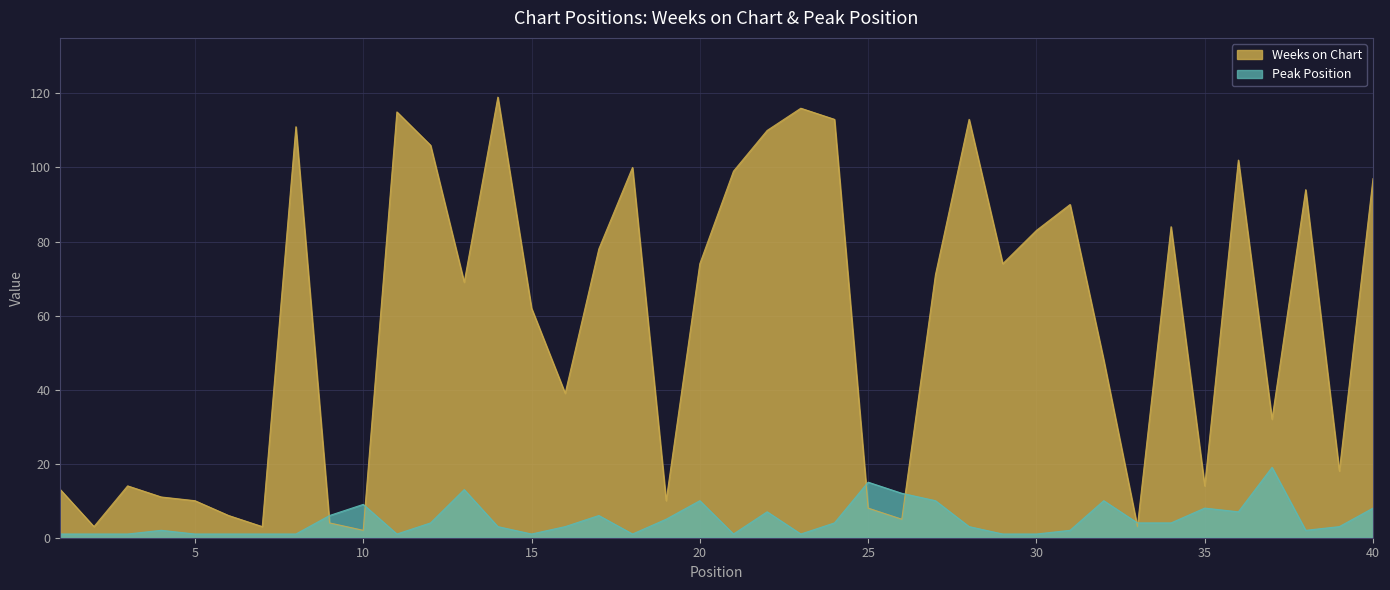

What value does the Weeks on Chart series have at 40, to the nearest 50?

100